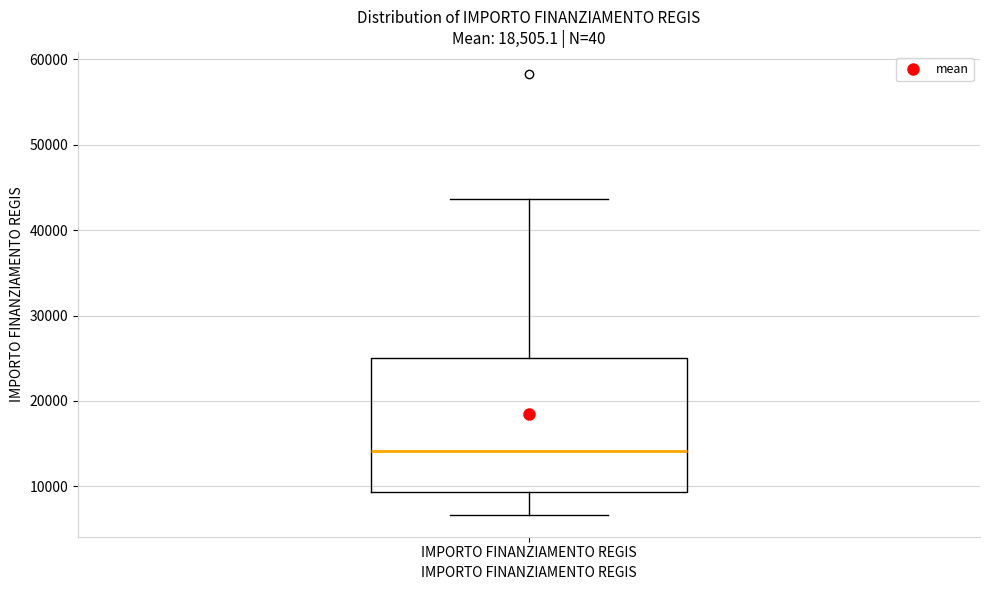

Read this box plot against the y-axis: the position of the median line, the range covered by the box, and the ends of both whiskers. The values are not printed on the chart, so give them approximately, as read against the axis.

median 14000, box 9000 to 25000, whiskers 7000 to 44000